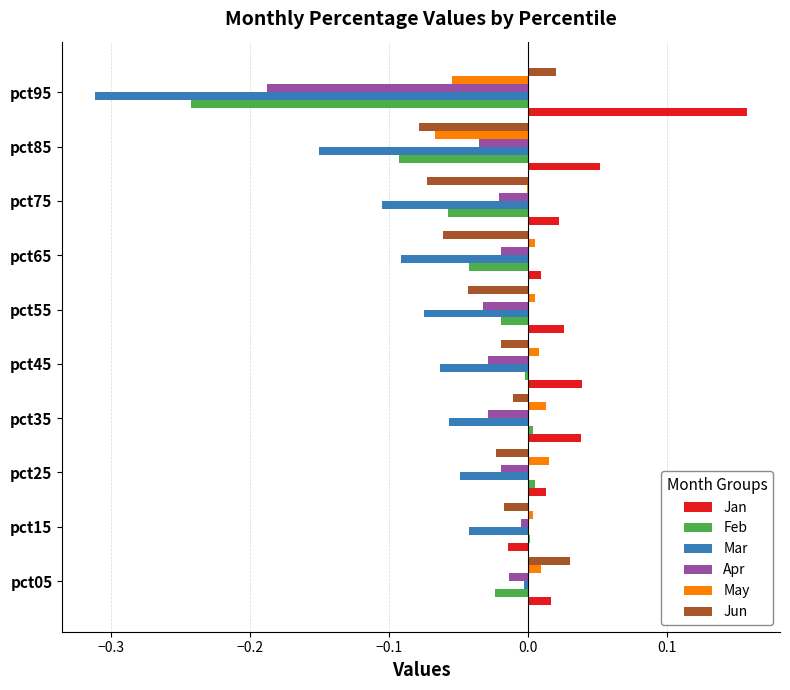

At which label is Apr closest to 0?

pct15